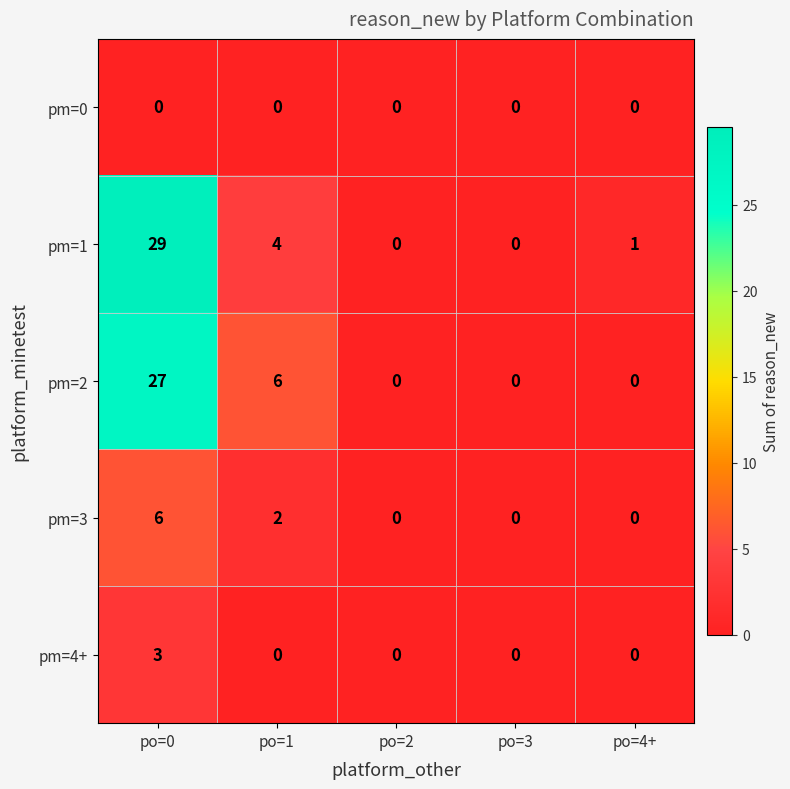

Read the pm=2 value at po=1, to the nearest 5.

5